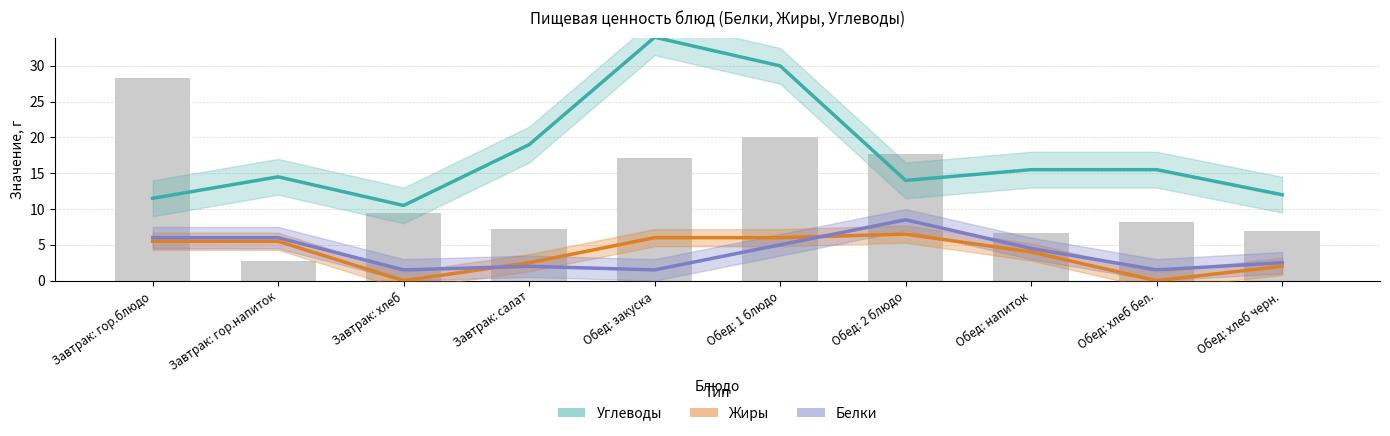

Are the bars horizontal?

No